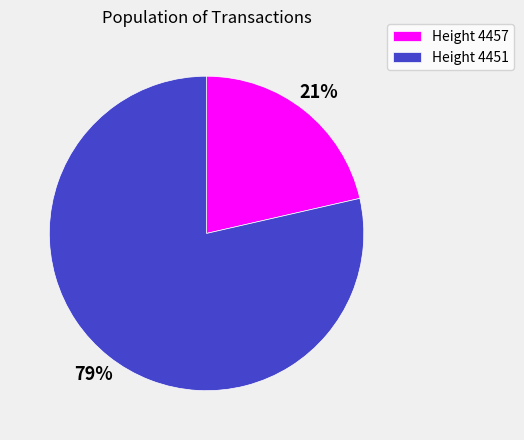

To the nearest percent, what percentage of the pie is Height 4451?

79%